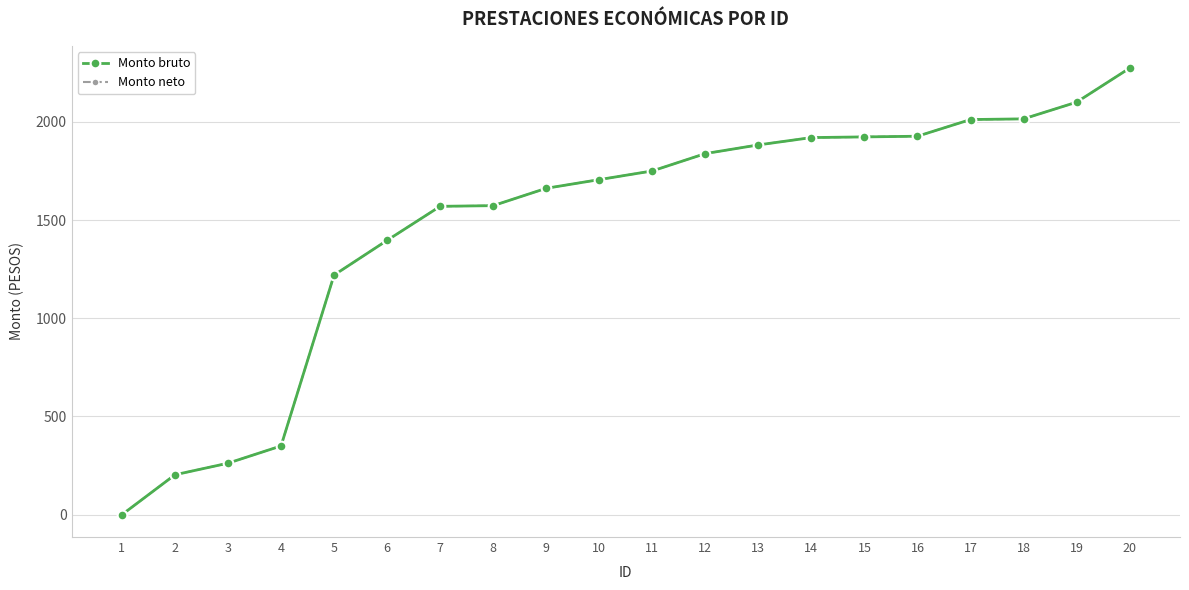

How many values in the Monto bruto series exceed 1750?

10